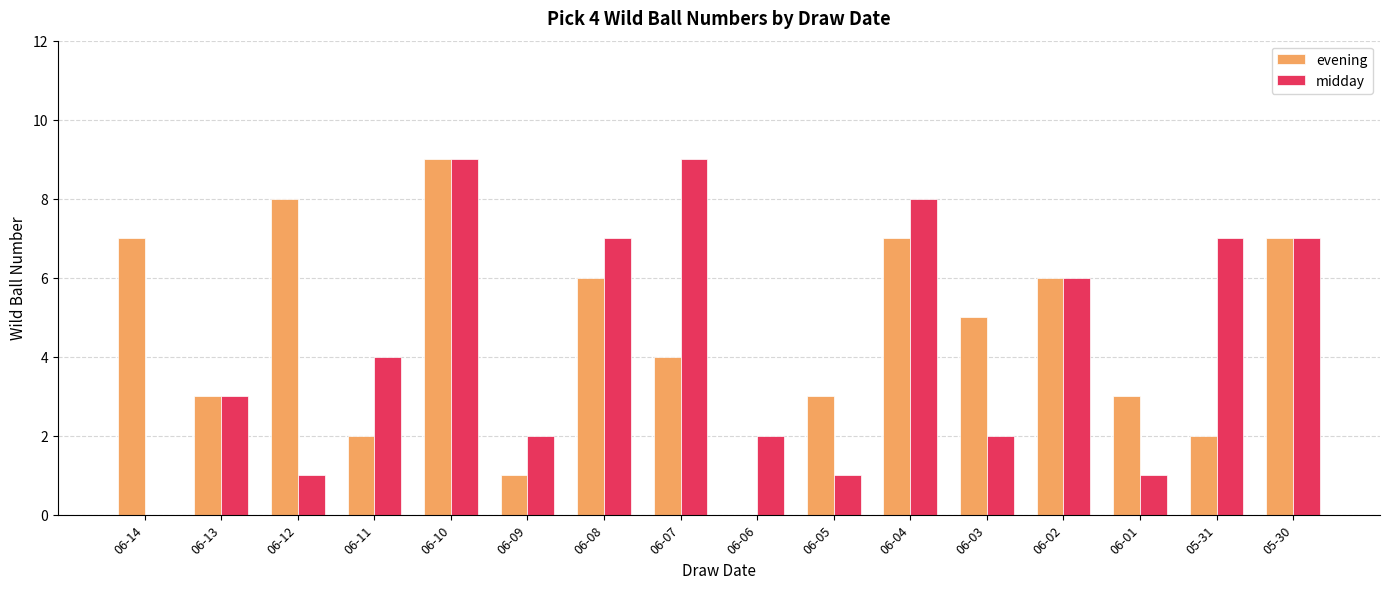

What are all the series names shown in the legend?

evening, midday